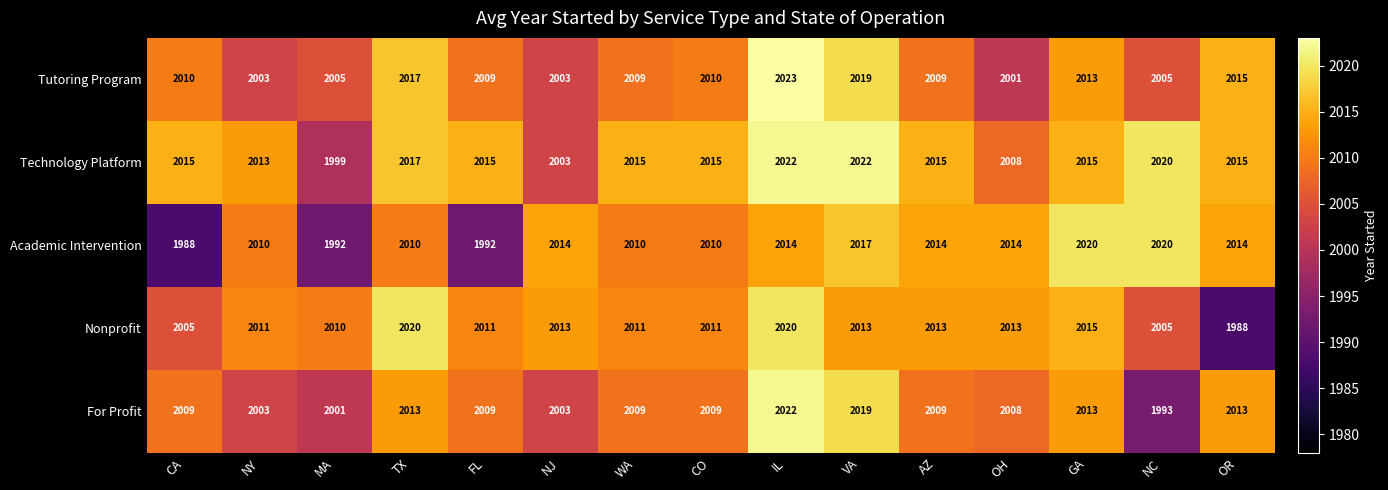

What is the sum of all Nonprofit values?

30159